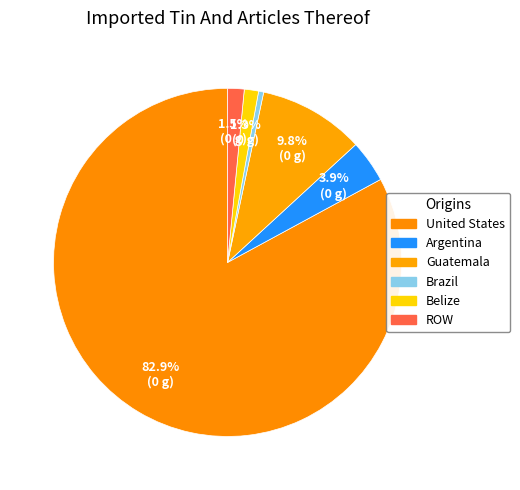

To the nearest percent, what percentage of the pie is Argentina?

4%